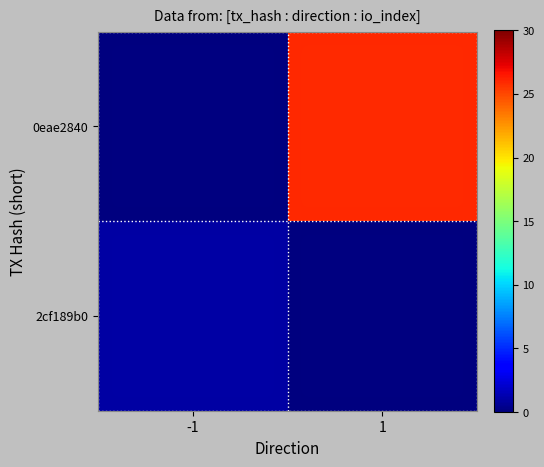

At how many categories does at least one series exceed 5?

1